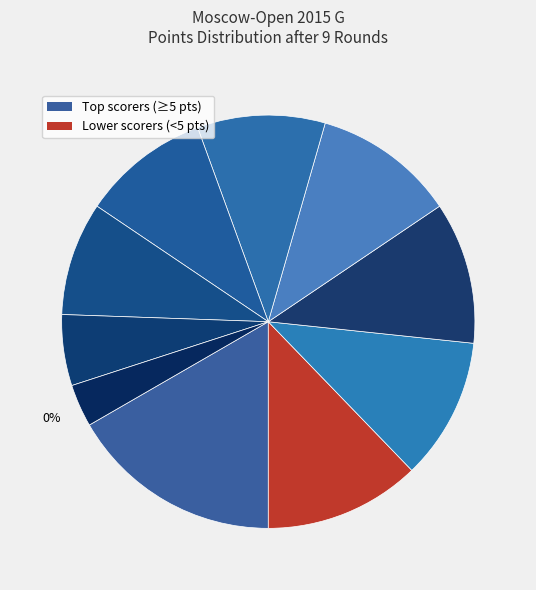

Is it true that Enkhtuul Altan-Ulzii is 9% of the pie?

True